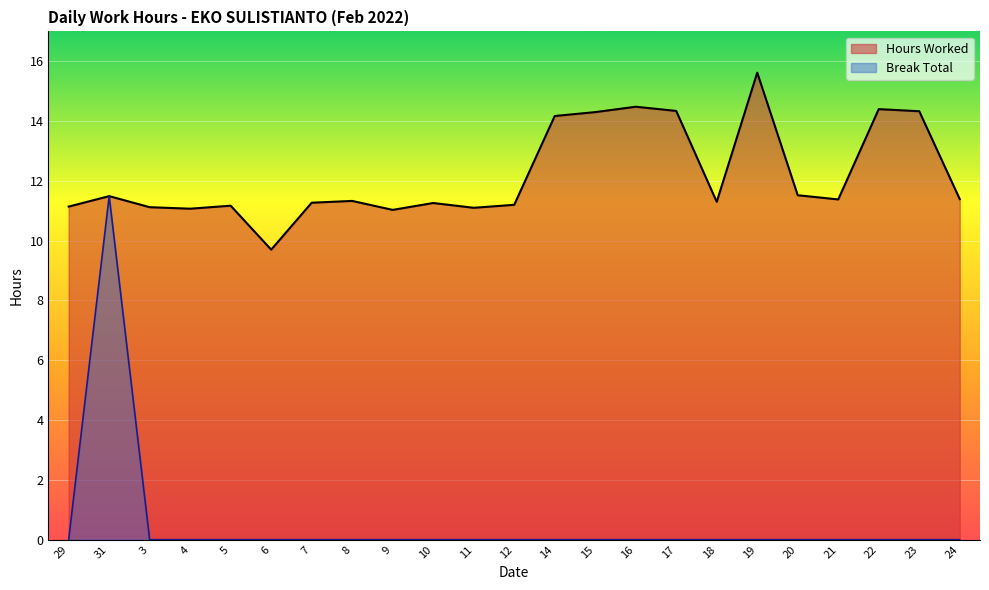

Rank the series by their maximum value, from lowest to highest.

Break Total, Hours Worked